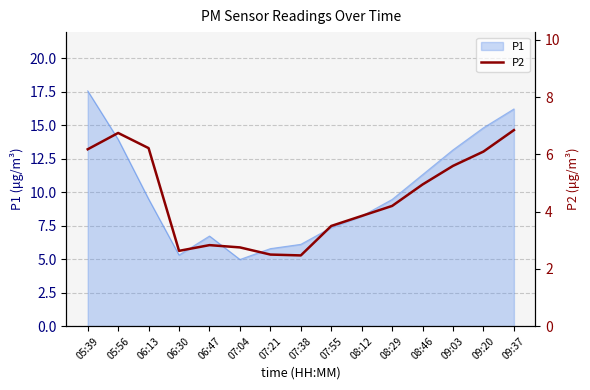

True or false: the data has more than 2 interior local peaks.

False